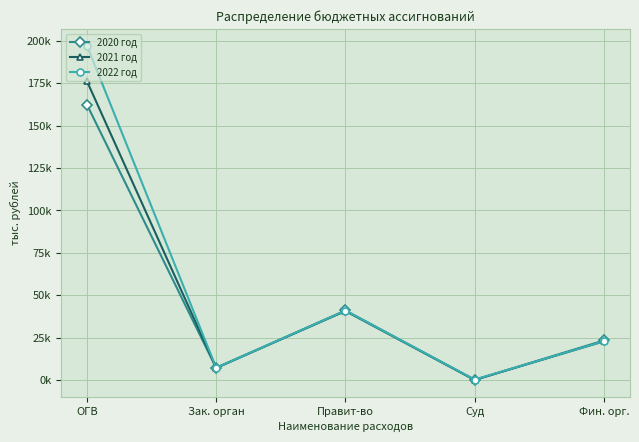

Where is the first local maximum for 2020 год?

Правит-во